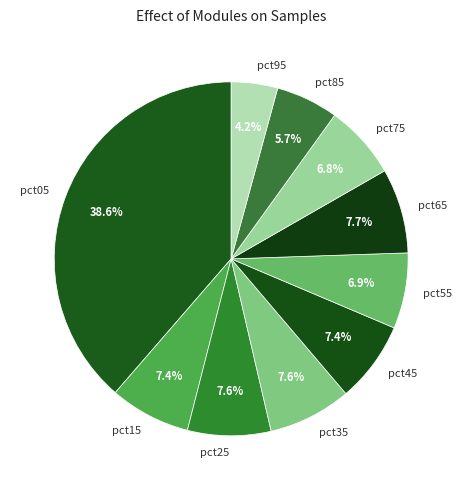

Which category has the biggest portion of the pie?

pct05